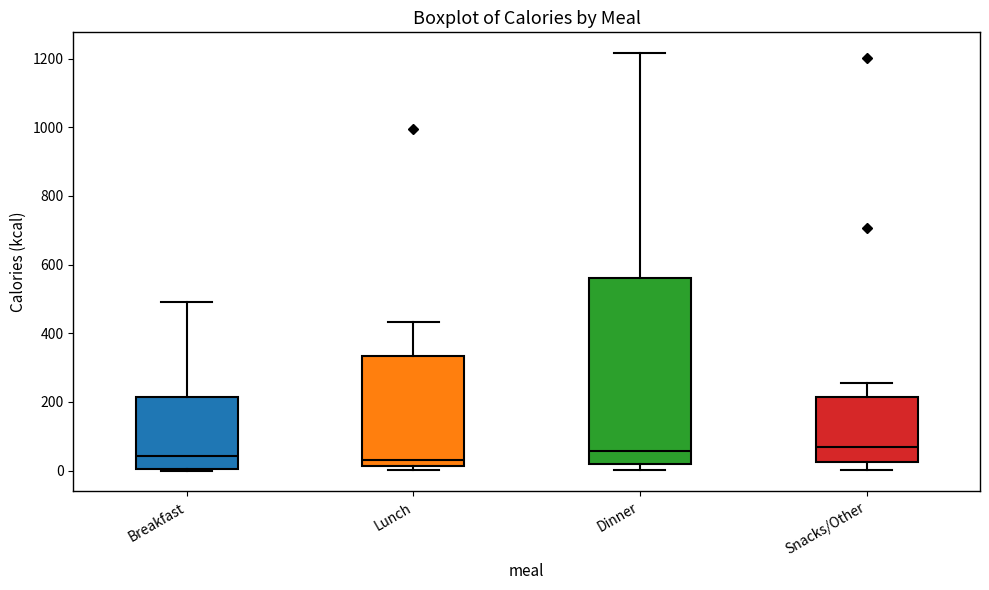

Reading left to right, transcribe this box plot: for each box, give where its median line is, the range the box spans, and where its two whiskers end, as read against the y-axis. The values are not printed on the chart, so give them approximately, as read against the axis.

Breakfast: median 40, box 0 to 220, whiskers 0 to 500
Lunch: median 20 (just above the box's lower edge), box 20 to 340, whiskers 0 to 440
Dinner: median 60, box 20 to 560, whiskers 0 to 1220
Snacks/Other: median 60, box 20 to 220, whiskers 0 to 260